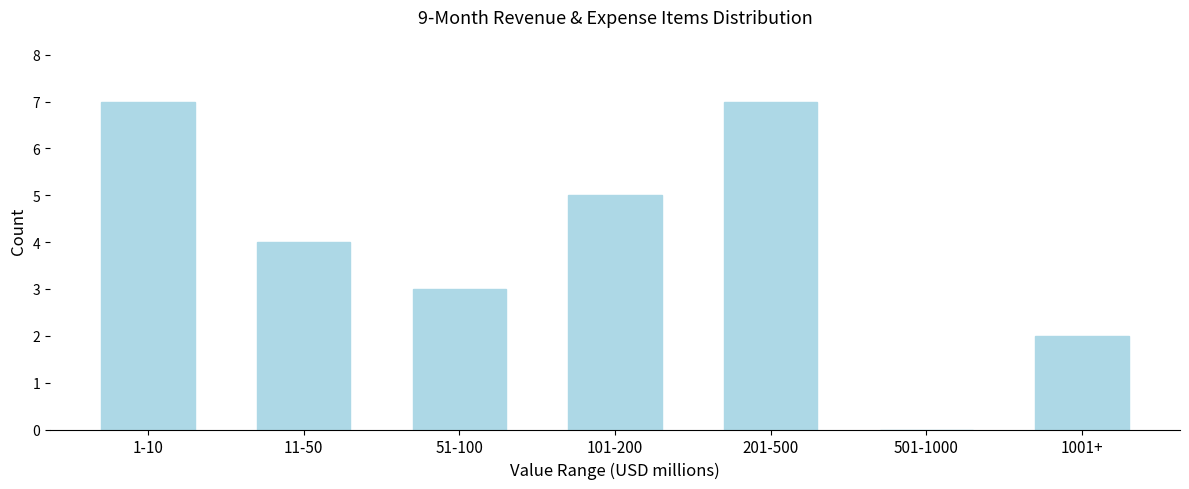

Reading right to left, extract all data points from this chart.

1001+=2	501-1000=0	201-500=7	101-200=5	51-100=3	11-50=4	1-10=7